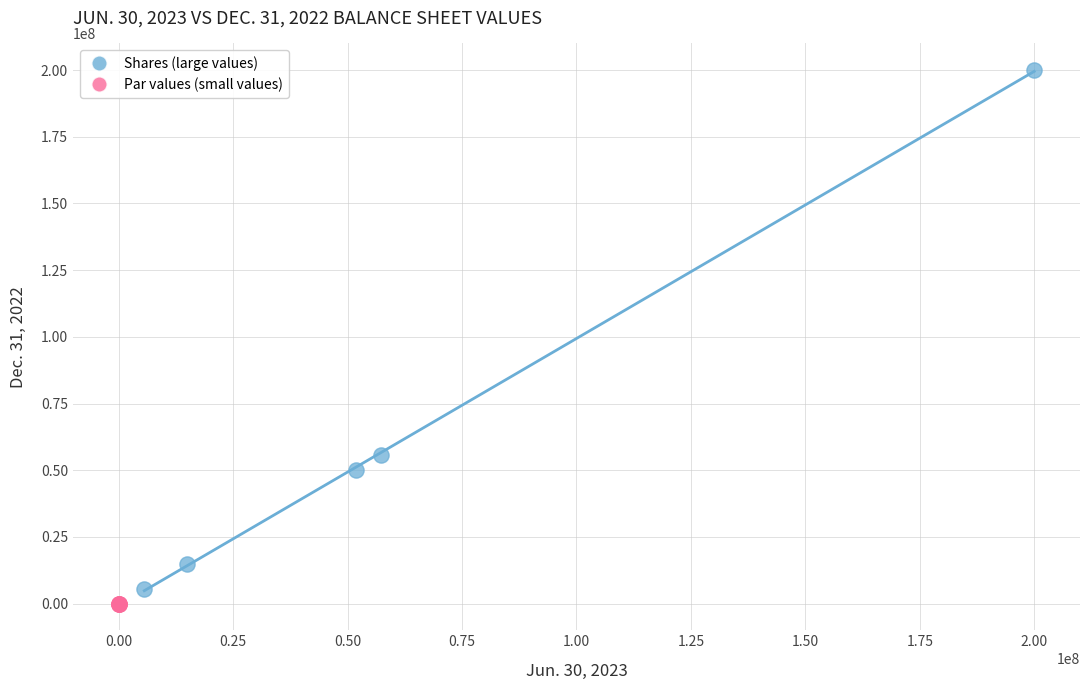

Which series has the widest spread of Y values?

Shares (large values)